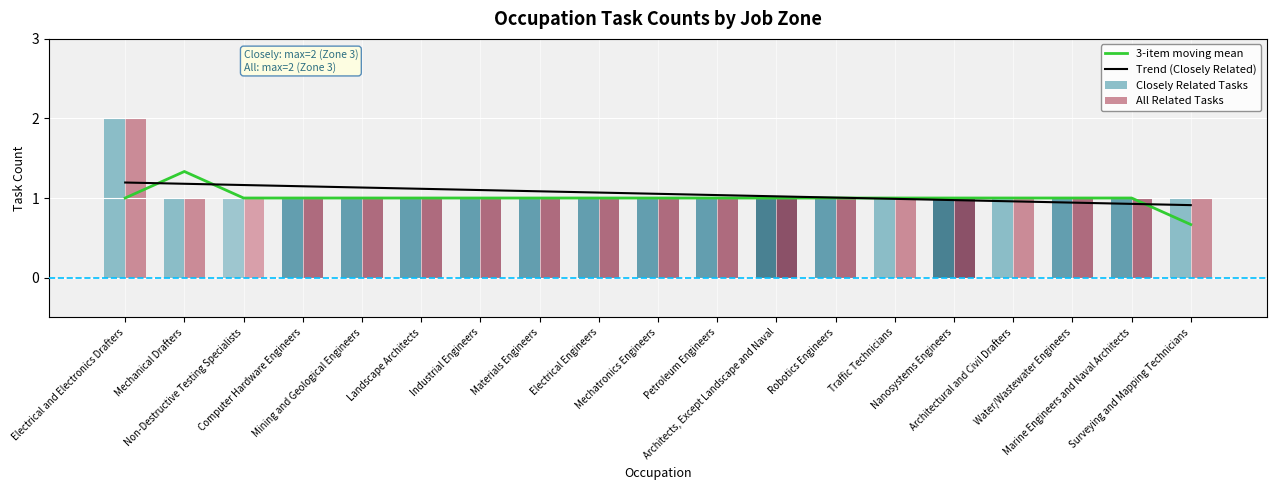

What is the smallest value displayed?

0.7